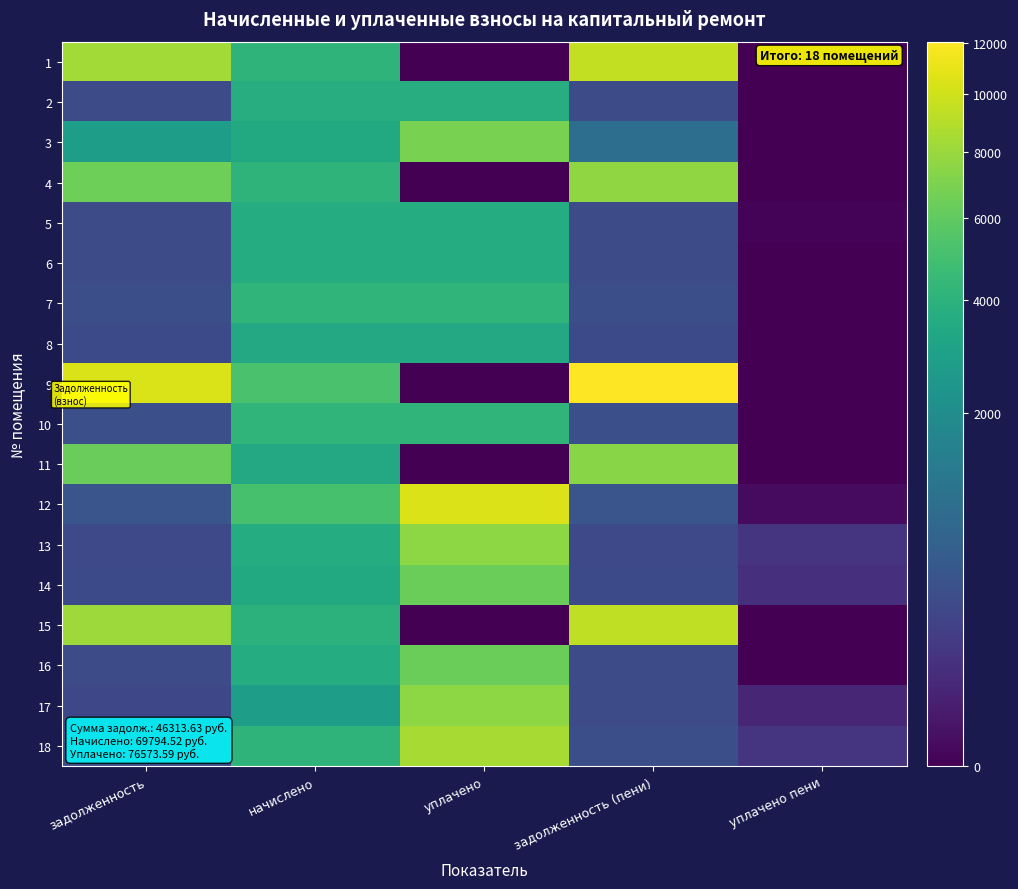

Reading left to right, extract all data points from this chart.

1: задолженность=8269.6	начислено=4090.3	уплачено=0.0	задолженность (пени)=9523.3	уплачено пени=0.0
2: задолженность=307.1	начислено=3684.6	уплачено=3684.6	задолженность (пени)=307.1	уплачено пени=0.0
3: задолженность=2840.5	начислено=3477.6	уплачено=6900.0	задолженность (пени)=941.8	уплачено пени=0.0
4: задолженность=6466.9	начислено=4090.3	уплачено=0.0	задолженность (пени)=7669.2	уплачено пени=0.0
5: задолженность=305.0	начислено=3659.8	уплачено=3659.8	задолженность (пени)=305.0	уплачено пени=0.1
6: задолженность=302.2	начислено=3626.6	уплачено=3626.6	задолженность (пени)=302.2	уплачено пени=0.0
7: задолженность=347.1	начислено=4164.8	уплачено=4164.8	задолженность (пени)=347.1	уплачено пени=0.0
8: задолженность=285.0	начислено=3419.6	уплачено=3419.6	задолженность (пени)=285.0	уплачено пени=0.0
9: задолженность=10479.3	начислено=5183.3	уплачено=0.0	задолженность (пени)=12068.0	уплачено пени=0.0
10: задолженность=349.8	начислено=4198.0	уплачено=4198.0	задолженность (пени)=349.8	уплачено пени=0.0
11: задолженность=6326.8	начислено=3419.6	уплачено=0.0	задолженность (пени)=7358.2	уплачено пени=0.0
12: задолженность=425.0	начислено=5100.5	уплачено=10589.0	задолженность (пени)=425.0	уплачено пени=1.7
13: задолженность=276.5	начислено=3618.4	уплачено=7532.5	задолженность (пени)=281.1	уплачено пени=114.6
14: задолженность=289.8	начислено=3477.6	уплачено=6350.4	задолженность (пени)=289.8	уплачено пени=86.2
15: задолженность=8135.7	начислено=4024.1	уплачено=0.0	задолженность (пени)=9369.1	уплачено пени=0.0
16: задолженность=303.6	начислено=3643.2	уплачено=6375.6	задолженность (пени)=303.6	уплачено пени=0.0
17: задолженность=262.9	начислено=2825.9	уплачено=7580.8	задолженность (пени)=304.3	уплачено пени=46.4
18: задолженность=340.9	начислено=4090.3	уплачено=8491.9	задолженность (пени)=340.9	уплачено пени=104.6